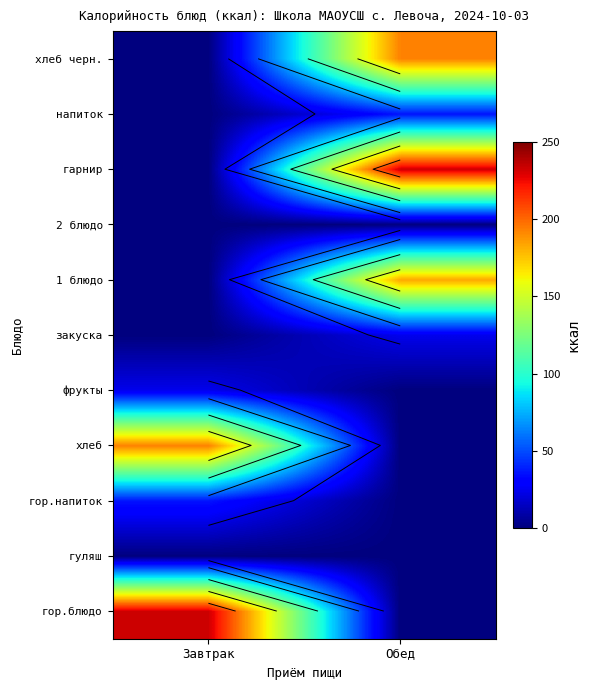

List the series in order of their peak value, highest first.

гор.блюдо, гарнир, хлеб, хлеб черн., 1 блюдо, гор.напиток, напиток, фрукты, закуска, гуляш, 2 блюдо